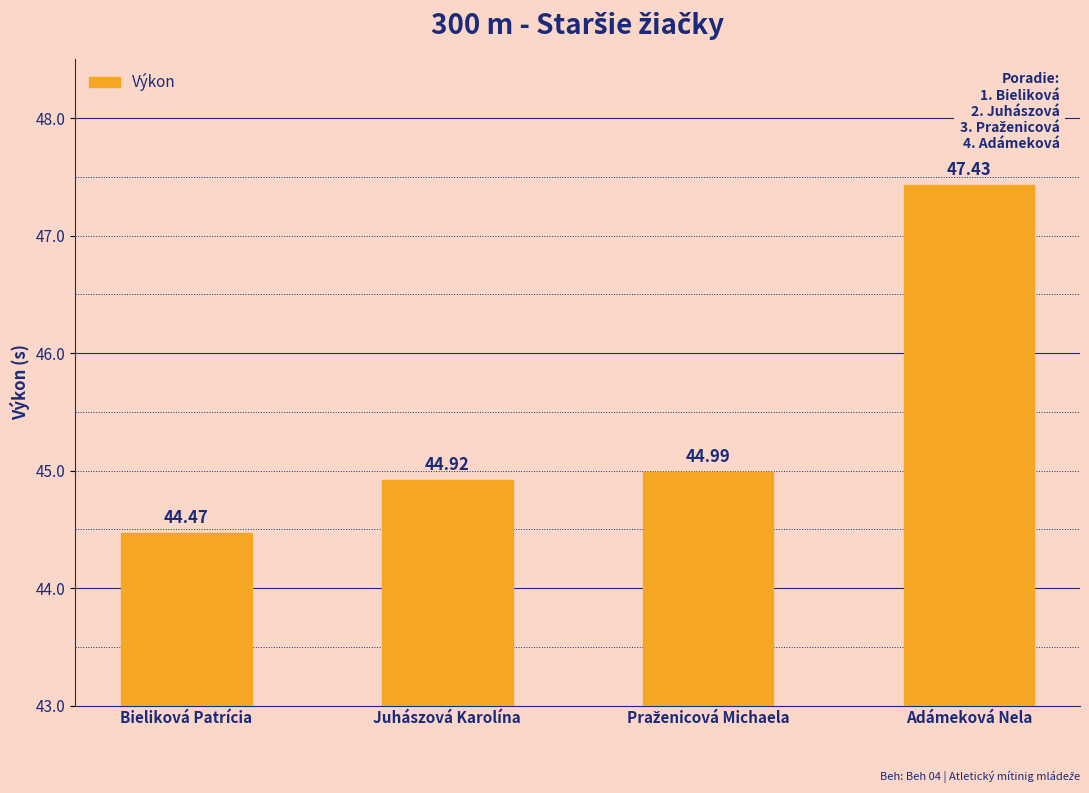

At which category does the chart reach its peak across all series?

Adámeková Nela